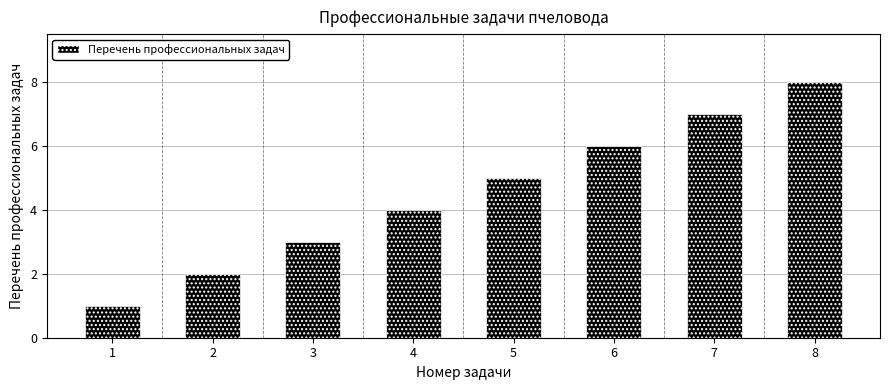

Which category has the highest value across all series?

8